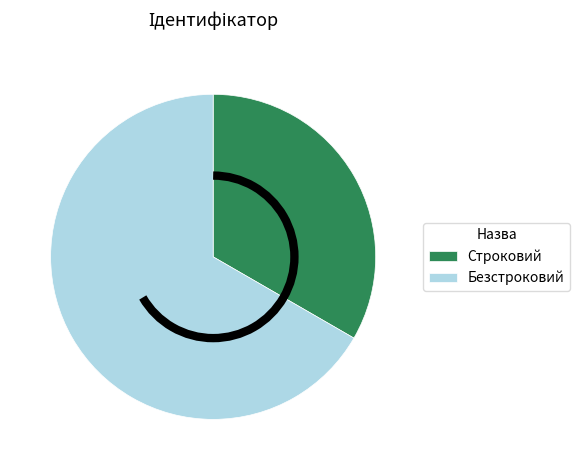

Combined, do Строковий and Безстроковий account for over 50%?

Yes